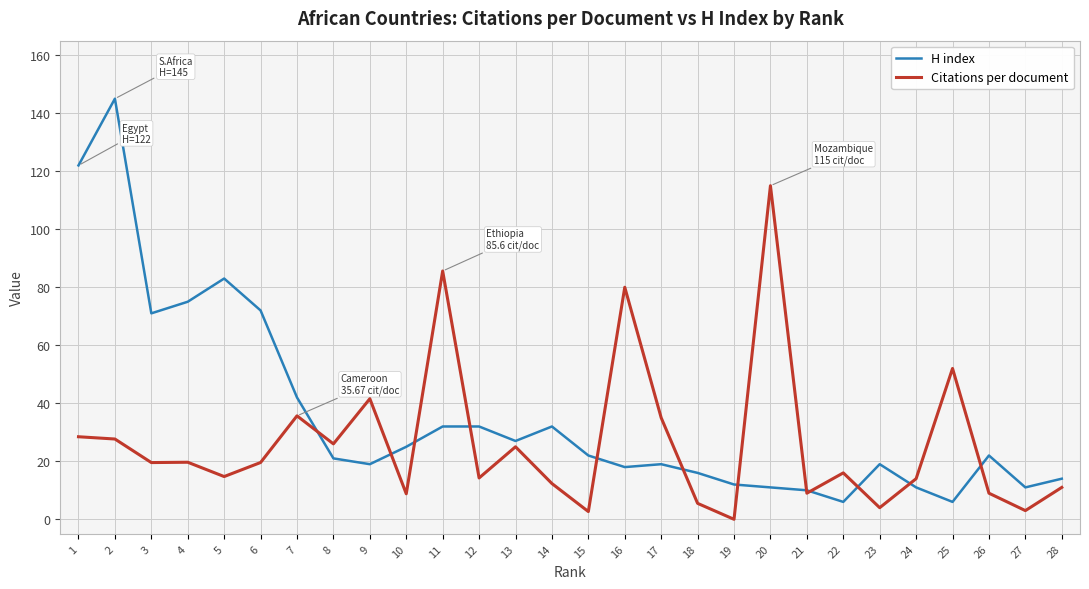

At how many categories does at least one series exceed 143?

1